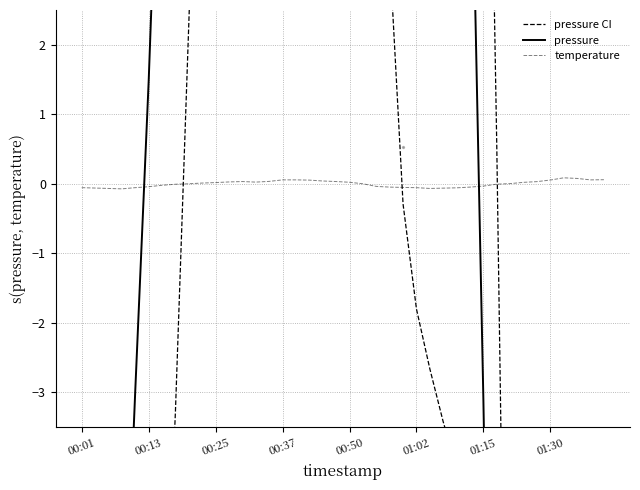

Which series has the largest total across all categories?

pressure